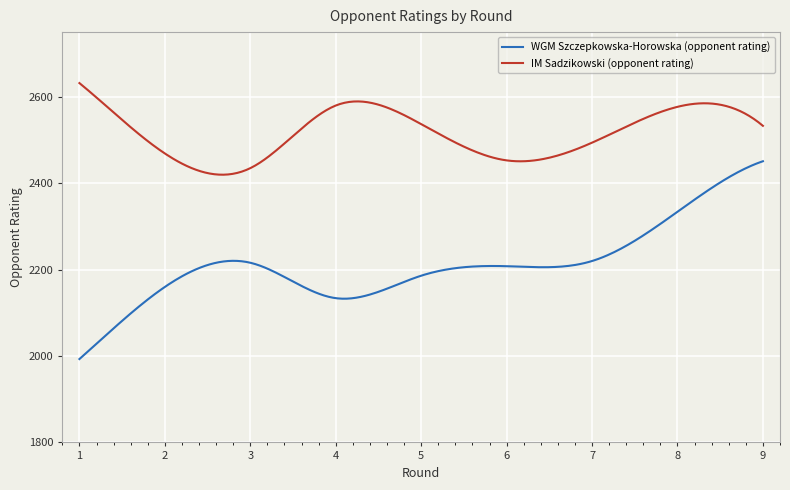

What is the maximum value shown in the chart?

2632.0